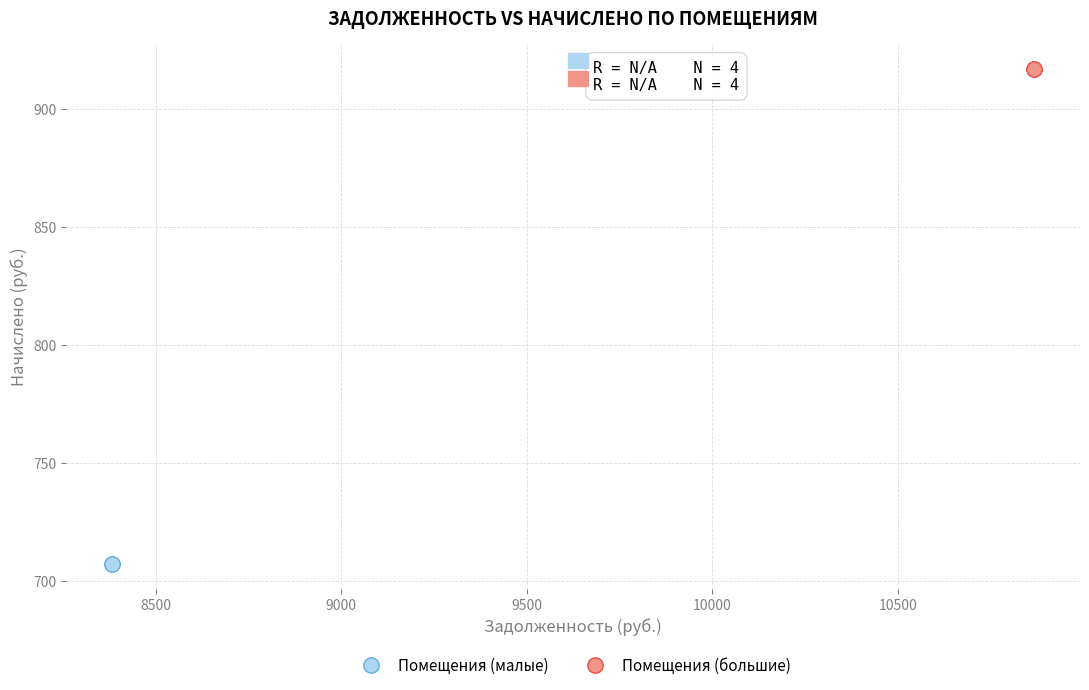

Which series reaches the maximum Y coordinate?

Помещения (большие)